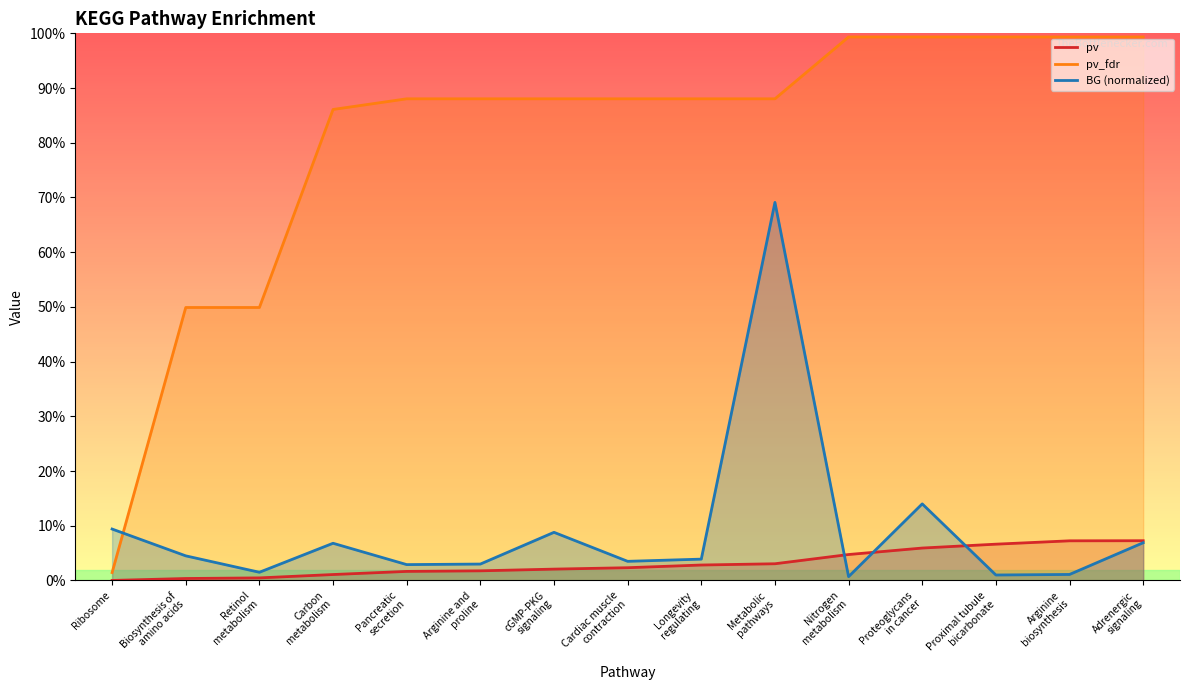

What is the sum of all BG_norm values?

1.4